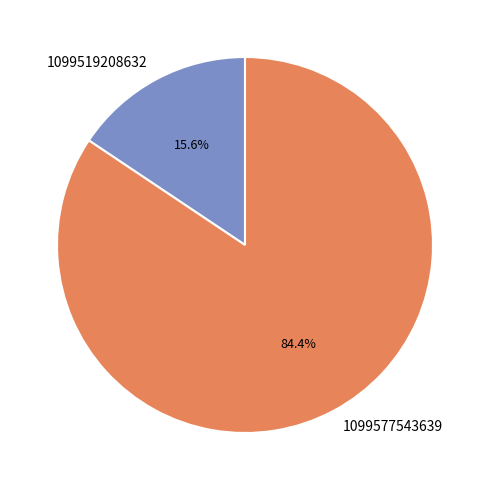

Is it true that 1099577543639 is 90% of the pie?

False